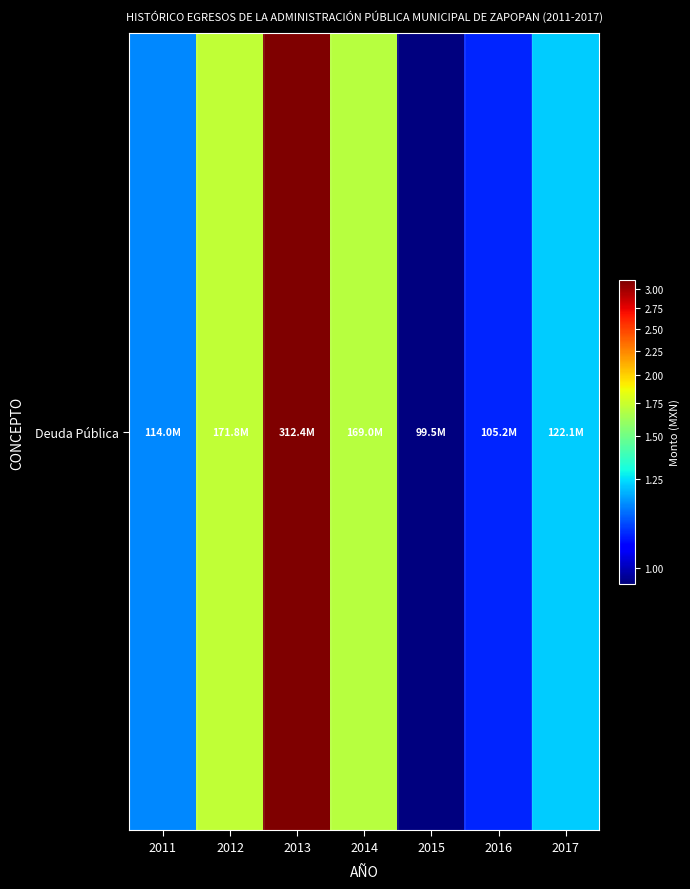

Is it true that the value at 2017 is 122113359.0?

True